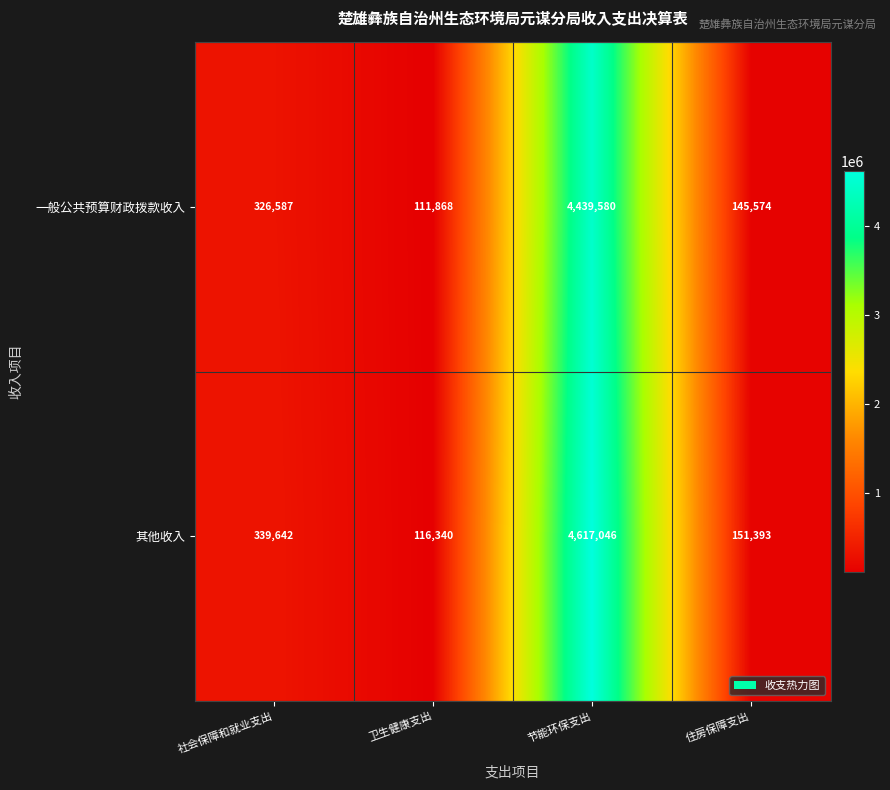

The value of 一般公共预算财政拨款收入 at 卫生健康支出 is 62715. True or false?

False